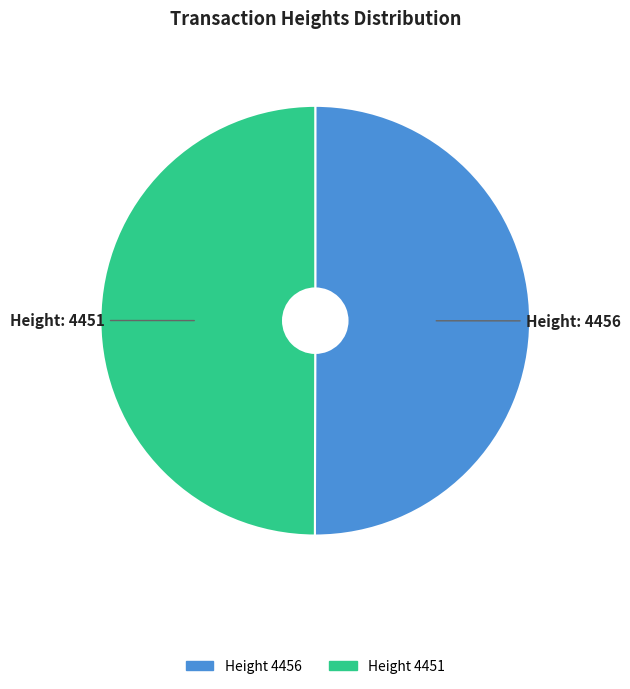

What is the ratio of the value at Height 4456 to the value at Height 4451?

1.0